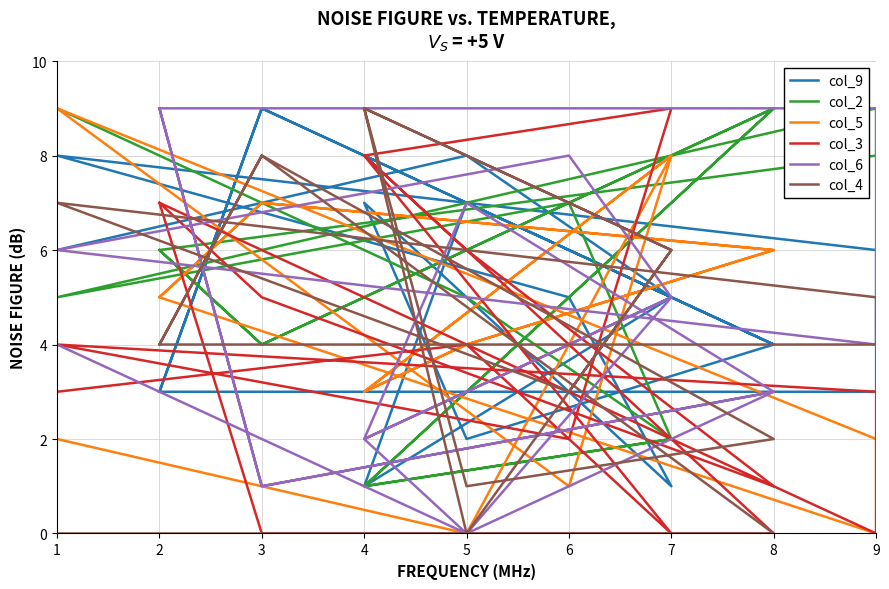

Is it true that col_2 equals 2 at 8?

False